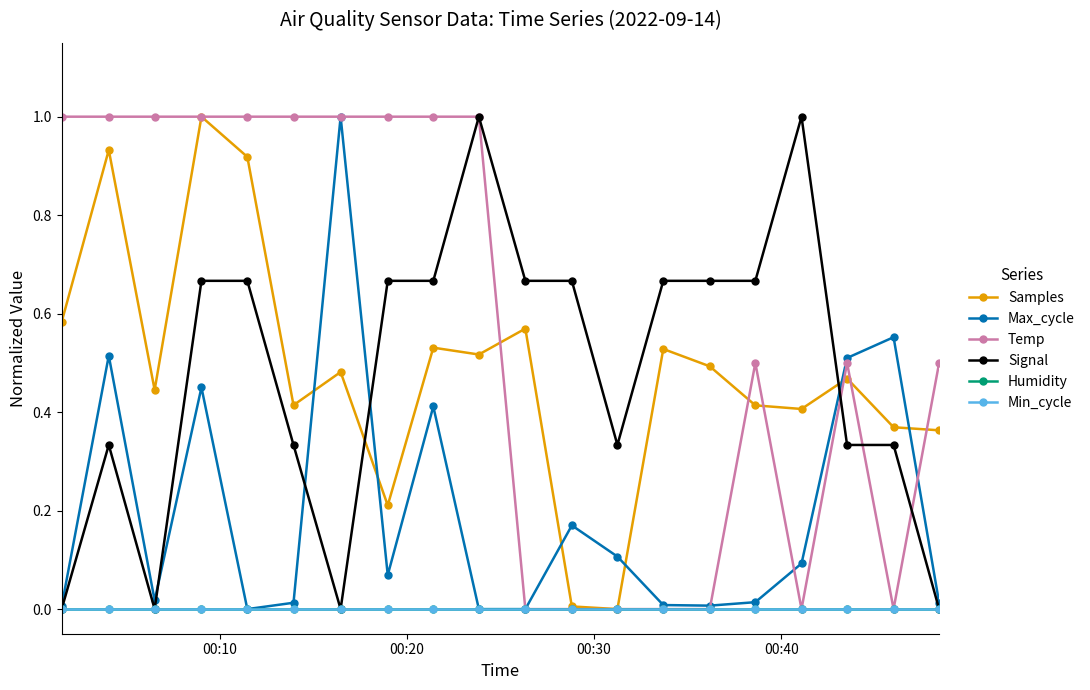

True or false: Humidity and Samples cross at least once.

False